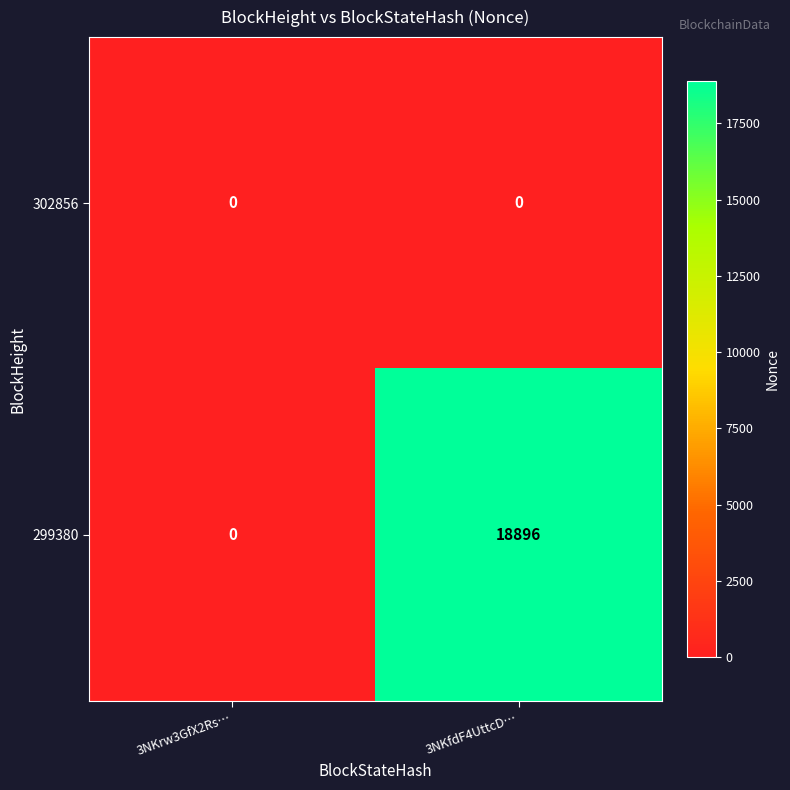

Reading left to right, transcribe all the data shown in this chart.

302856: 0	0
299380: 0	18896